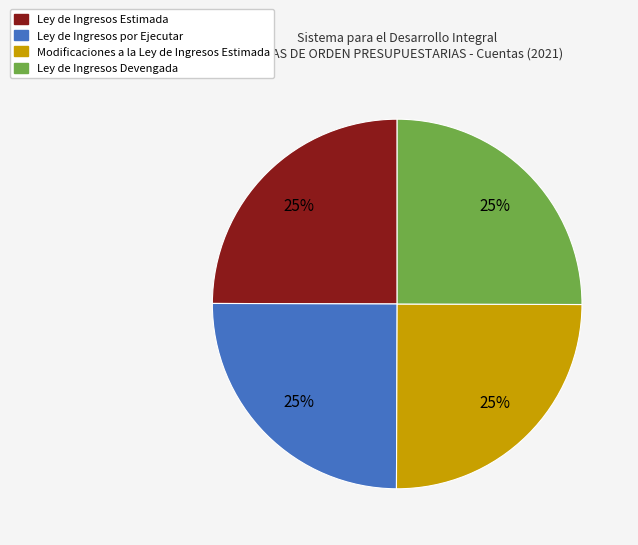

Does Modificaciones a la Ley de Ingresos Estimada account for over 50% of the chart?

No